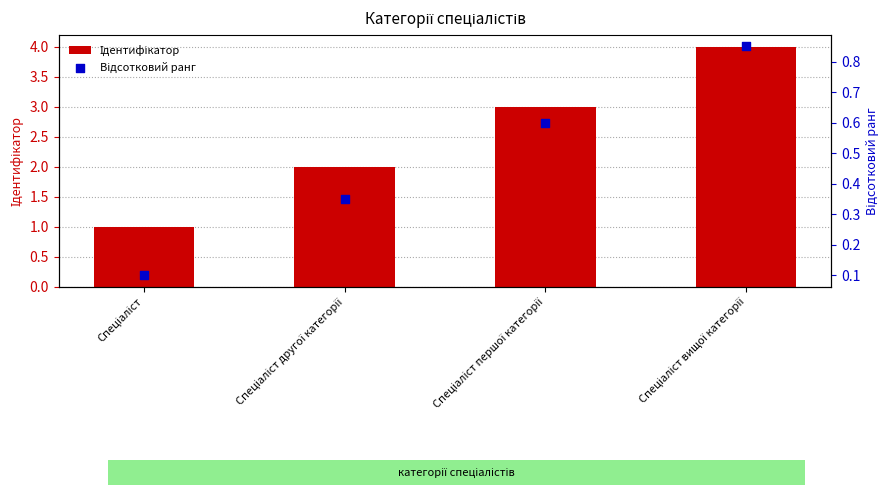

Which series has the largest Y range (max minus min)?

Ідентифікатор